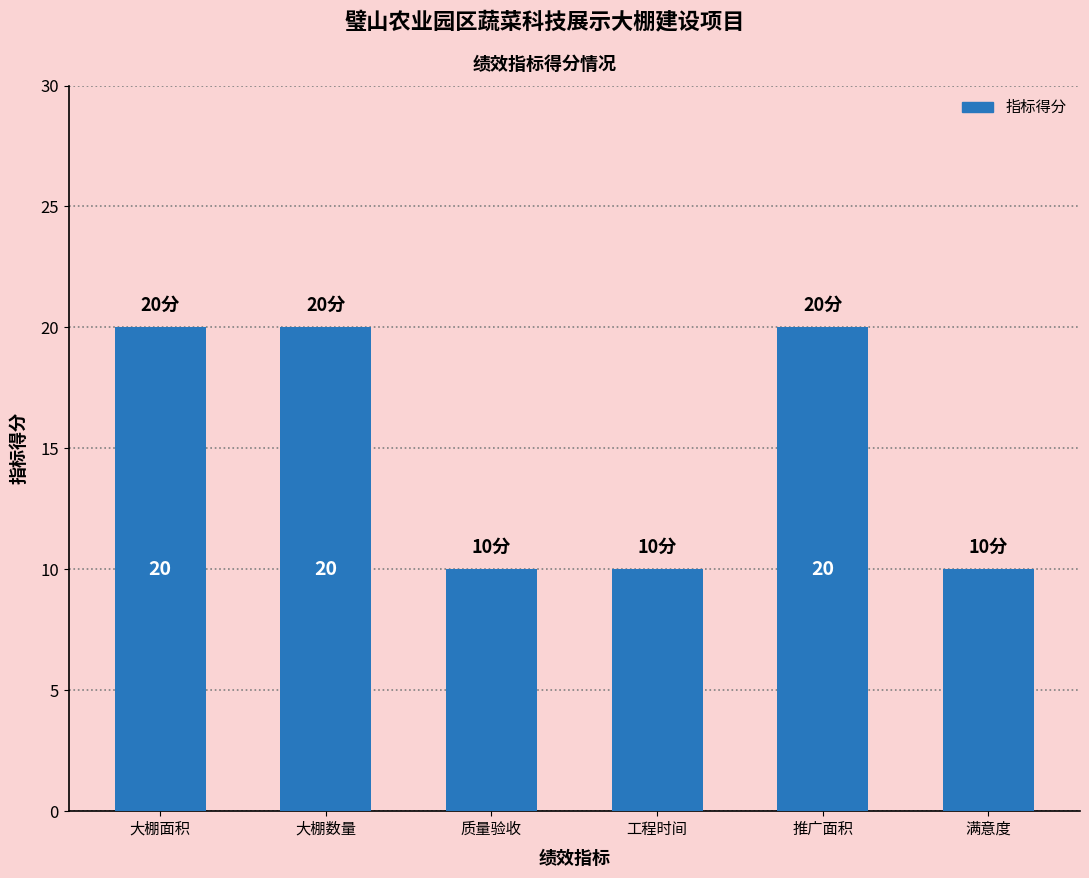

Count the values in the range 10 to 20.

6